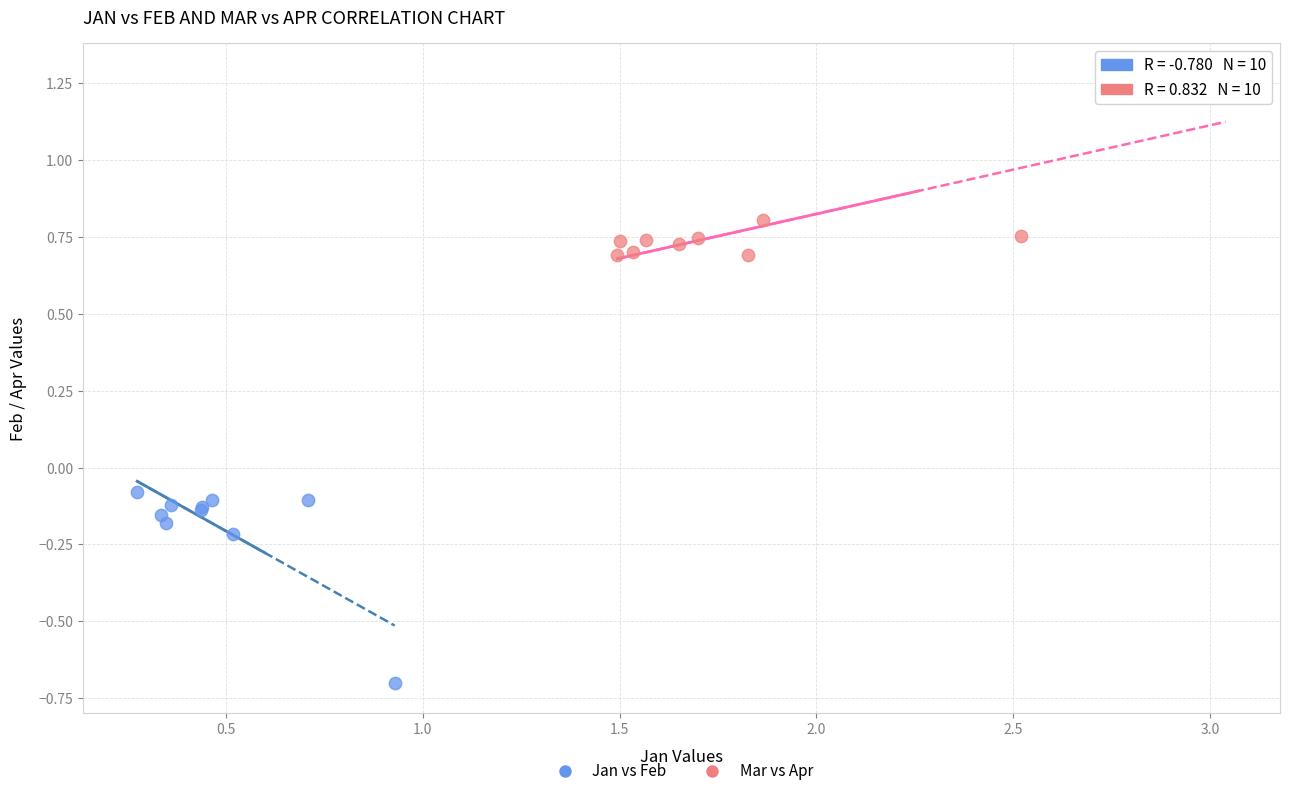

Which series contains the lowest Y value?

Jan vs Feb